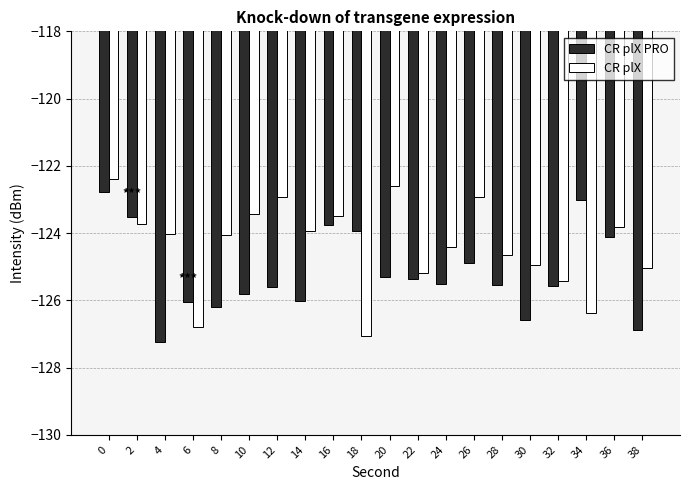

The CR plX PRO series shows -168.8 at 12. True or false?

False